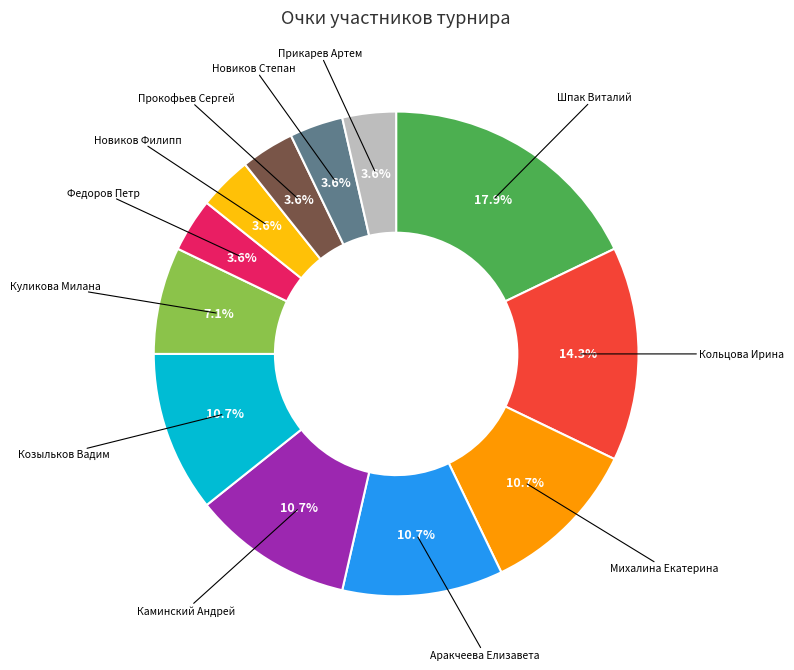

Is there a majority slice in this chart?

No